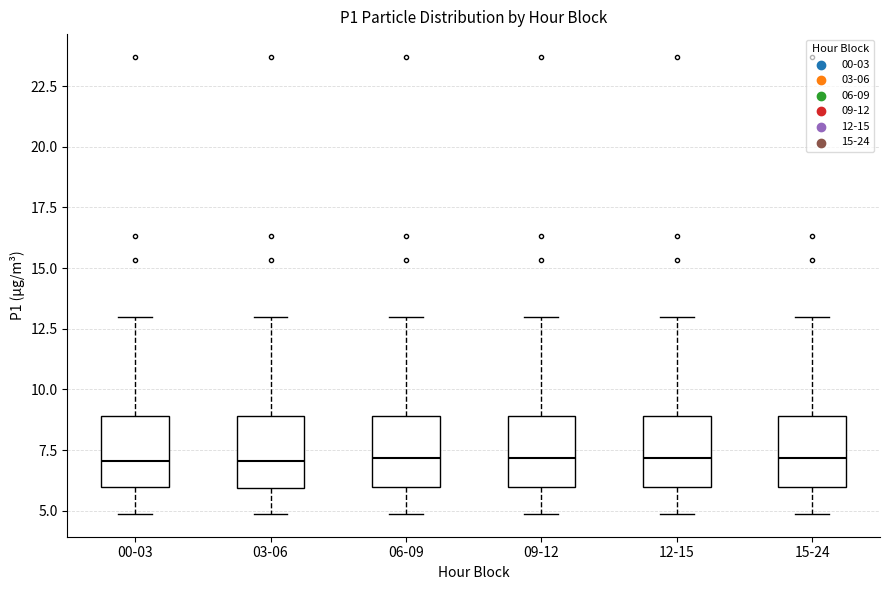

Reading left to right, read every box against the y-axis: the position of its median line, the range the box covers, and the ends of its whiskers. The values are not printed on the chart, so give them approximately, as read against the axis.

00-03: median 7, box 6 to 9, whiskers 5 to 13
03-06: median 7, box 6 to 9, whiskers 5 to 13
06-09: median 7, box 6 to 9, whiskers 5 to 13
09-12: median 7, box 6 to 9, whiskers 5 to 13
12-15: median 7, box 6 to 9, whiskers 5 to 13
15-24: median 7, box 6 to 9, whiskers 5 to 13